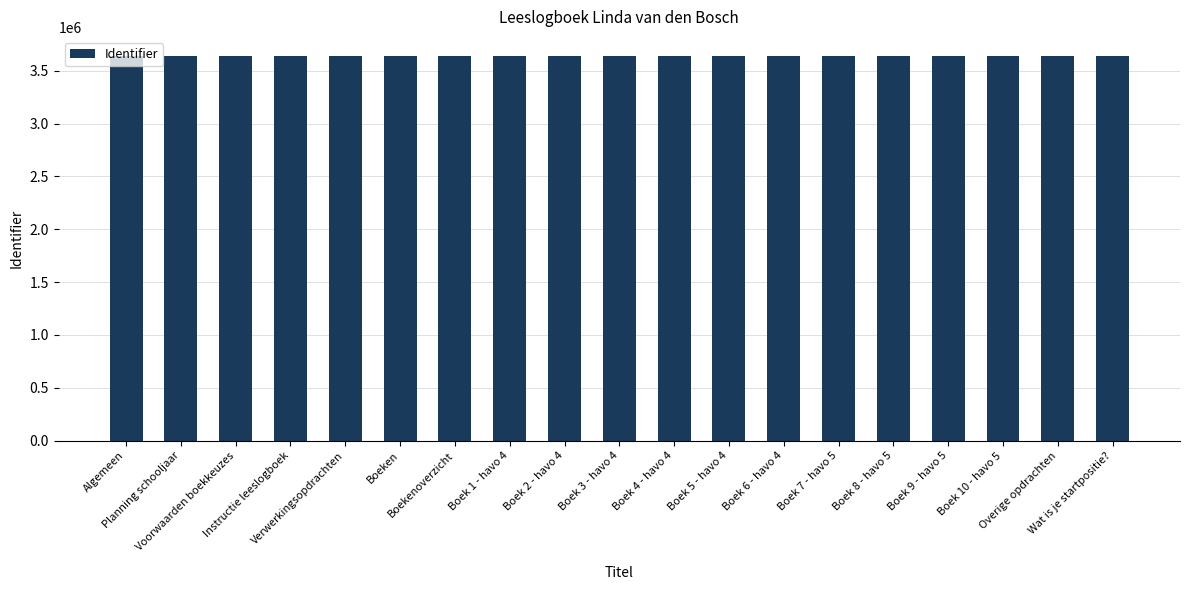

What is the value of the 8th bar from the left?

3637440